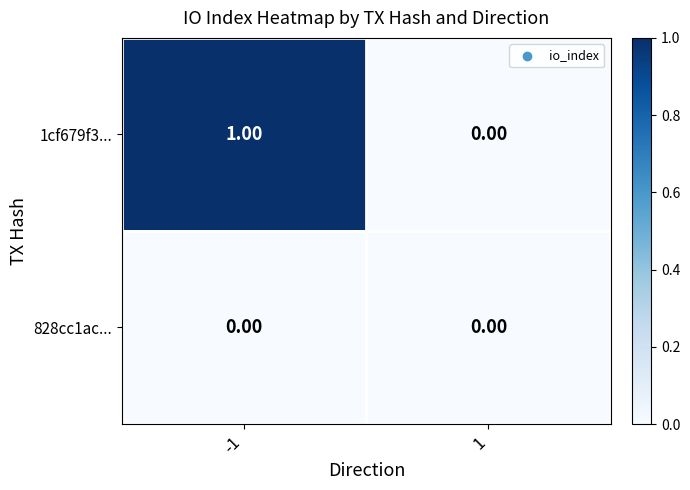

List the series in order of their peak value, lowest first.

828cc1ac..., 1cf679f3...